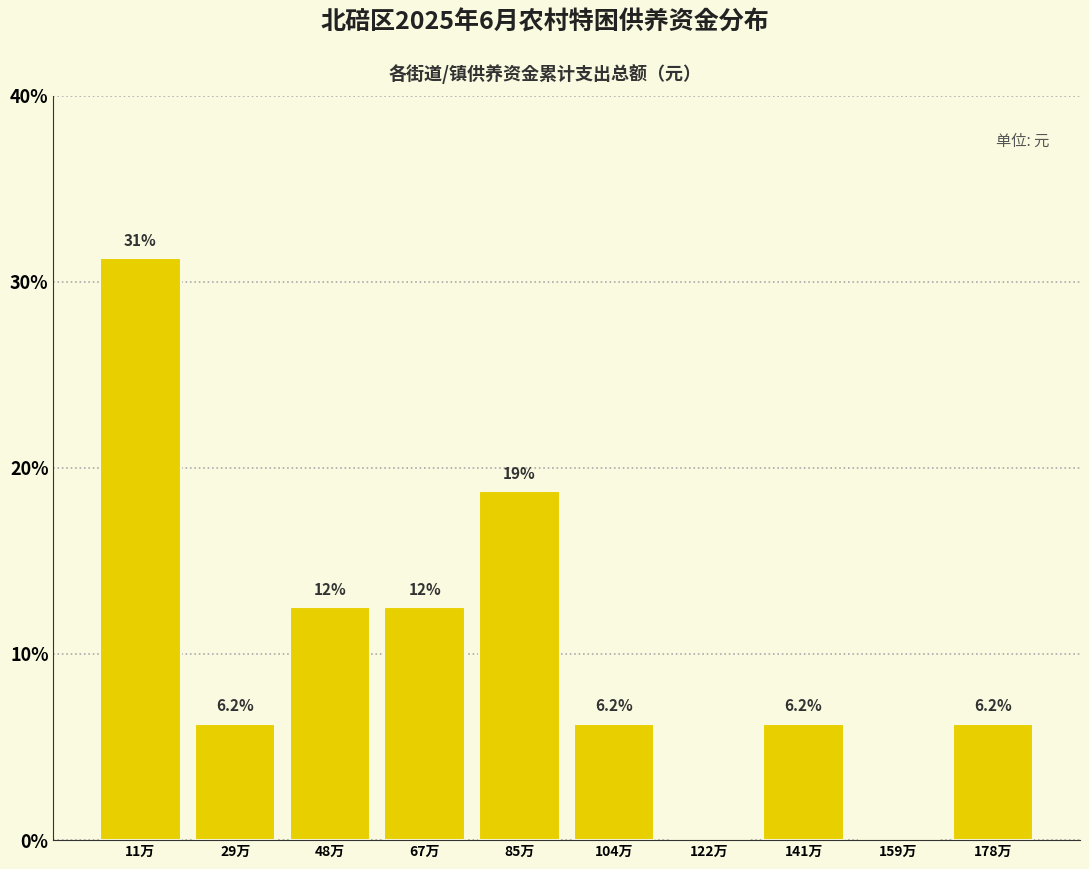

Which label corresponds to the largest value in the chart?

11万